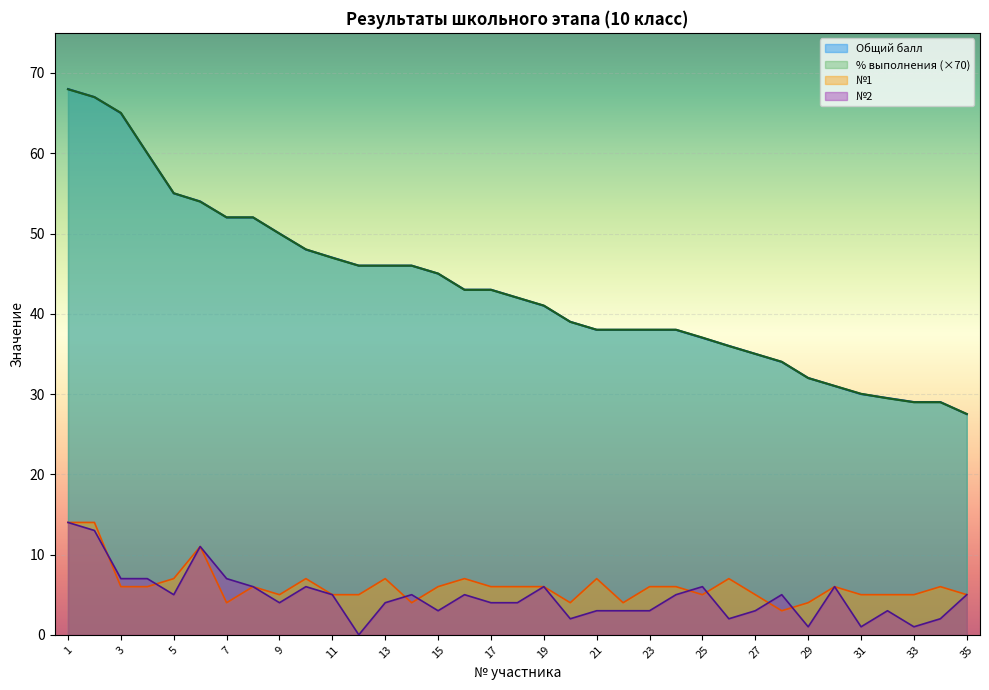

How many data points does each series have?

35